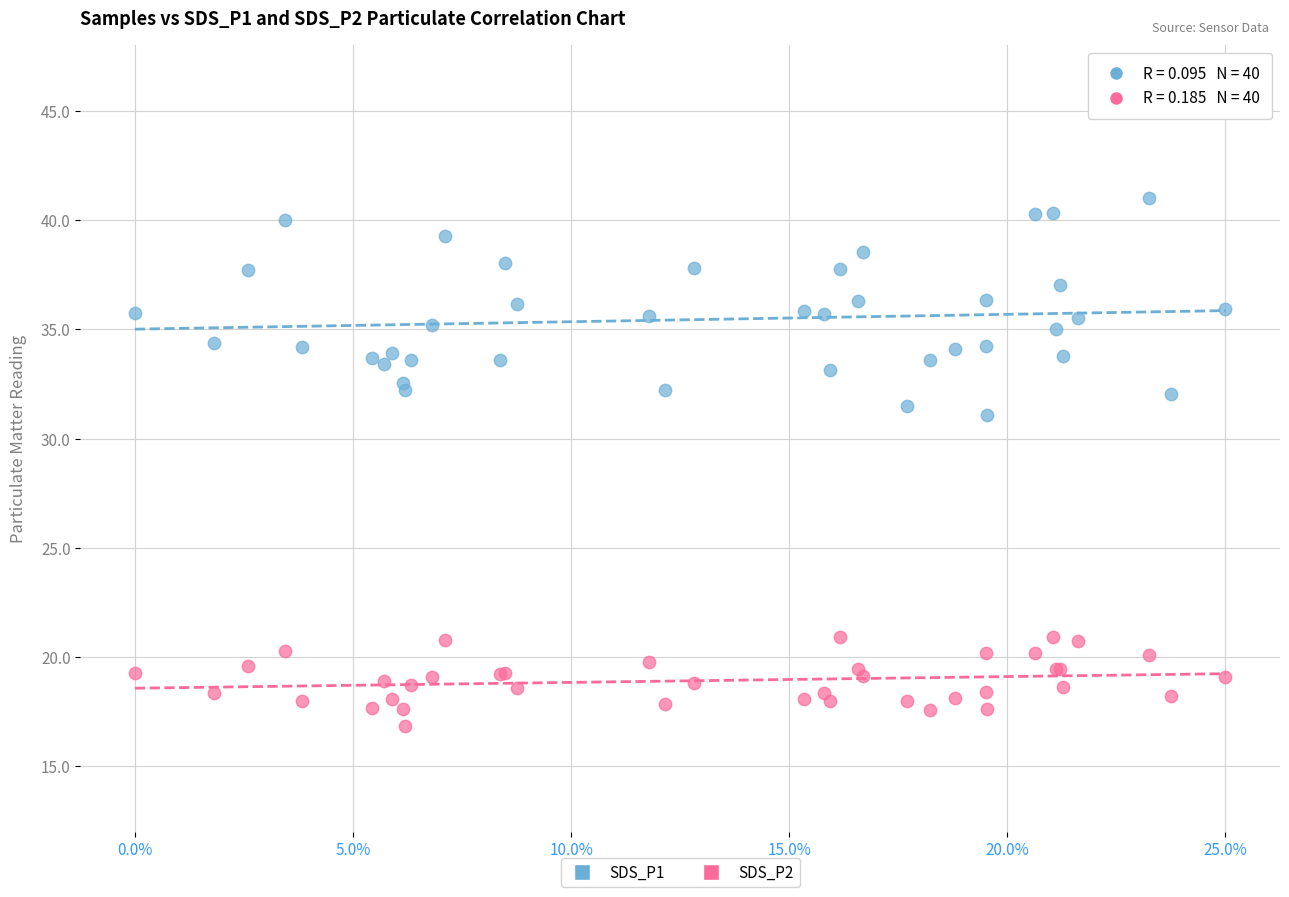

Across all series, what Y value is closest to 28?

31.1